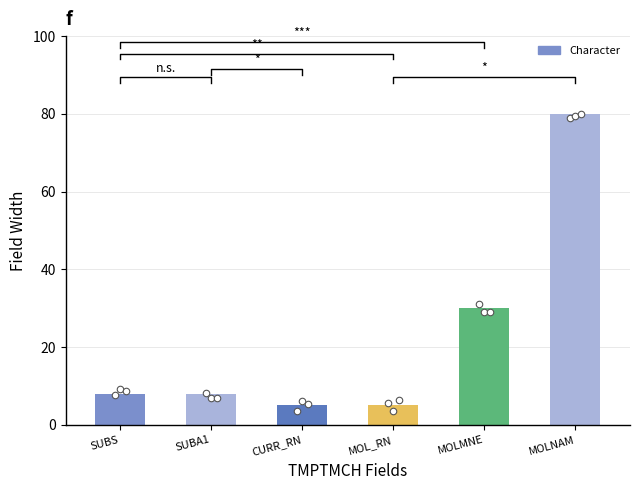

What is the change in value from SUBA1 to MOLMNE?

+22